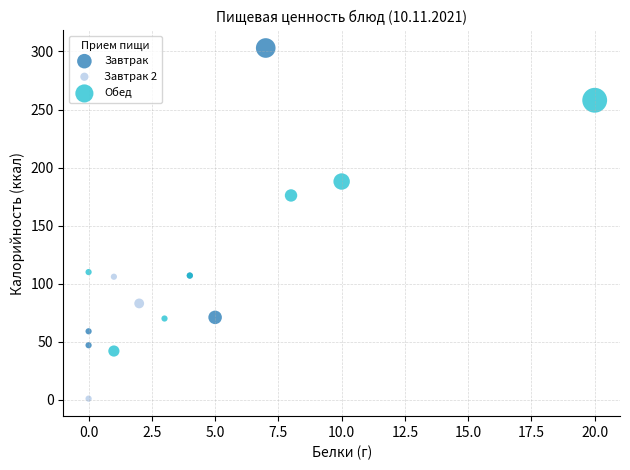

Which series has the largest Y range (max minus min)?

Завтрак